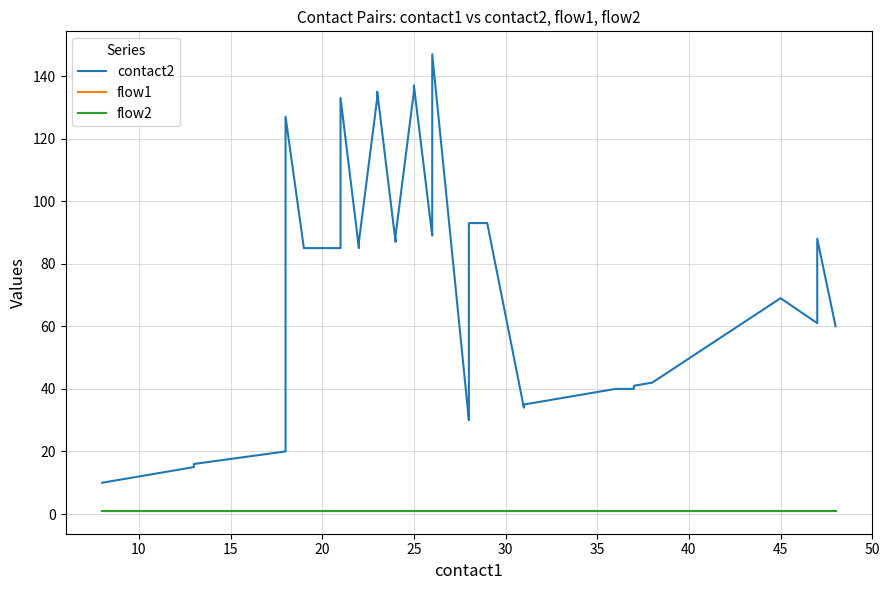

Which series has the widest spread of values?

contact2